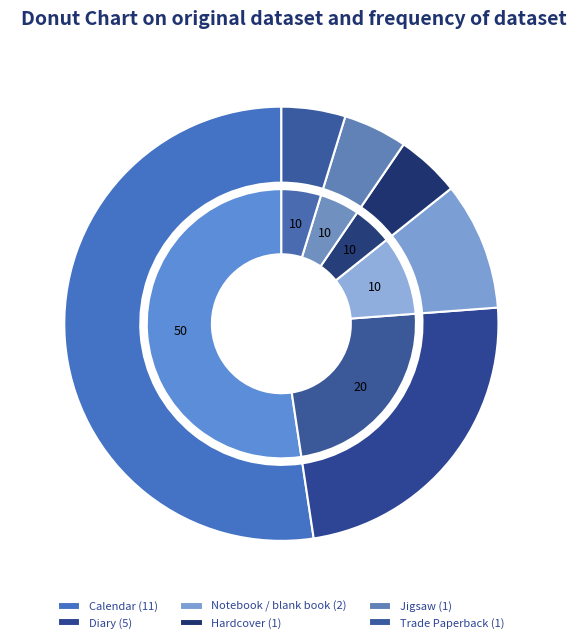

Count the number of slices in the pie.

6